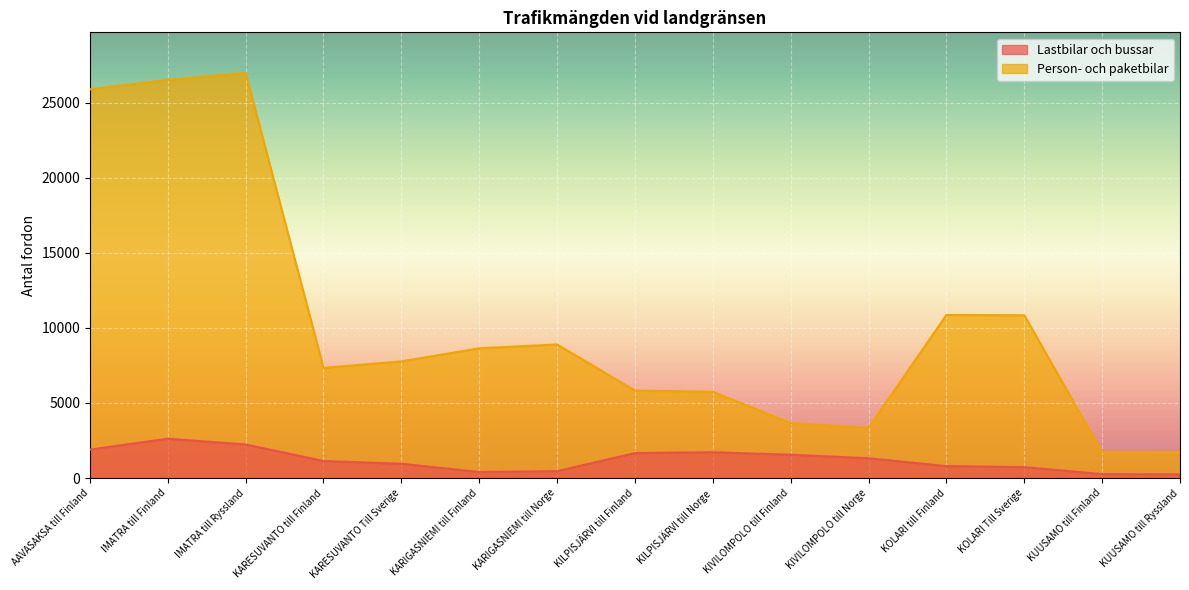

At which label does Lastbilar och bussar reach its minimum?

KUUSAMO till Ryssland